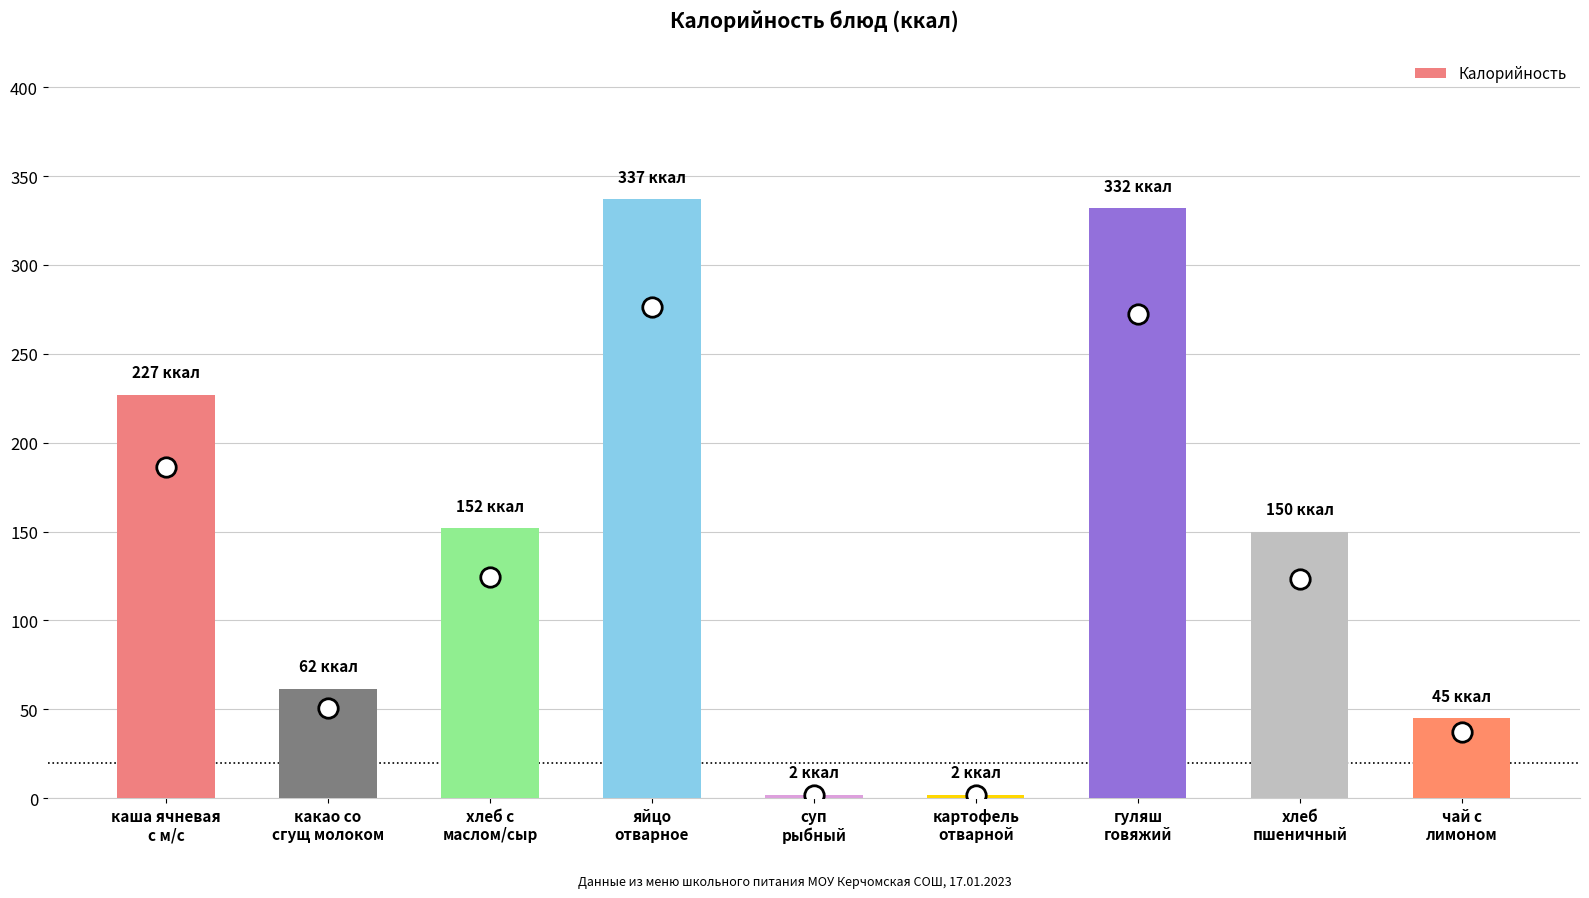

What is the change in value from хлеб с
маслом/сыр to картофель
отварной?

-150.0